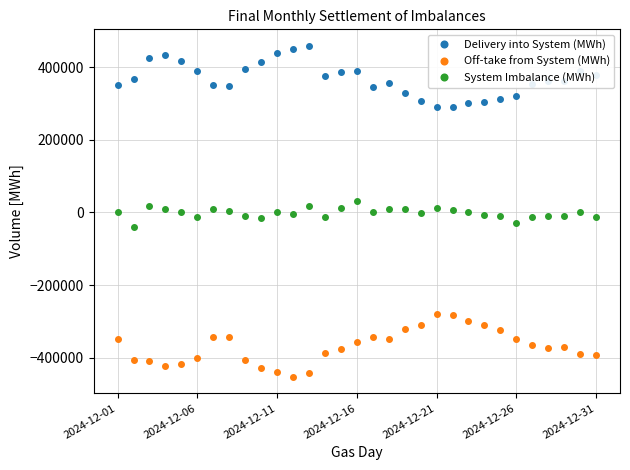

How many data points in System Imbalance (MWh) are less than 946?

15